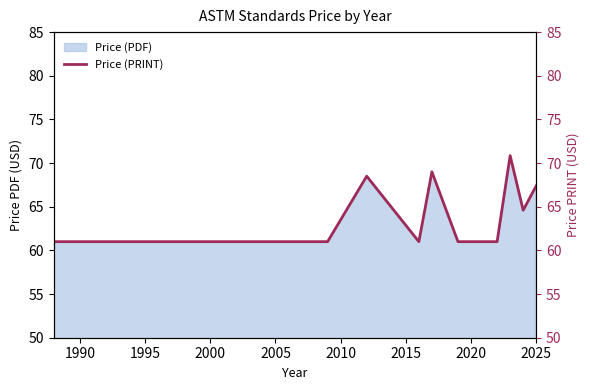

What is the maximum value for Price (PDF)?

70.9